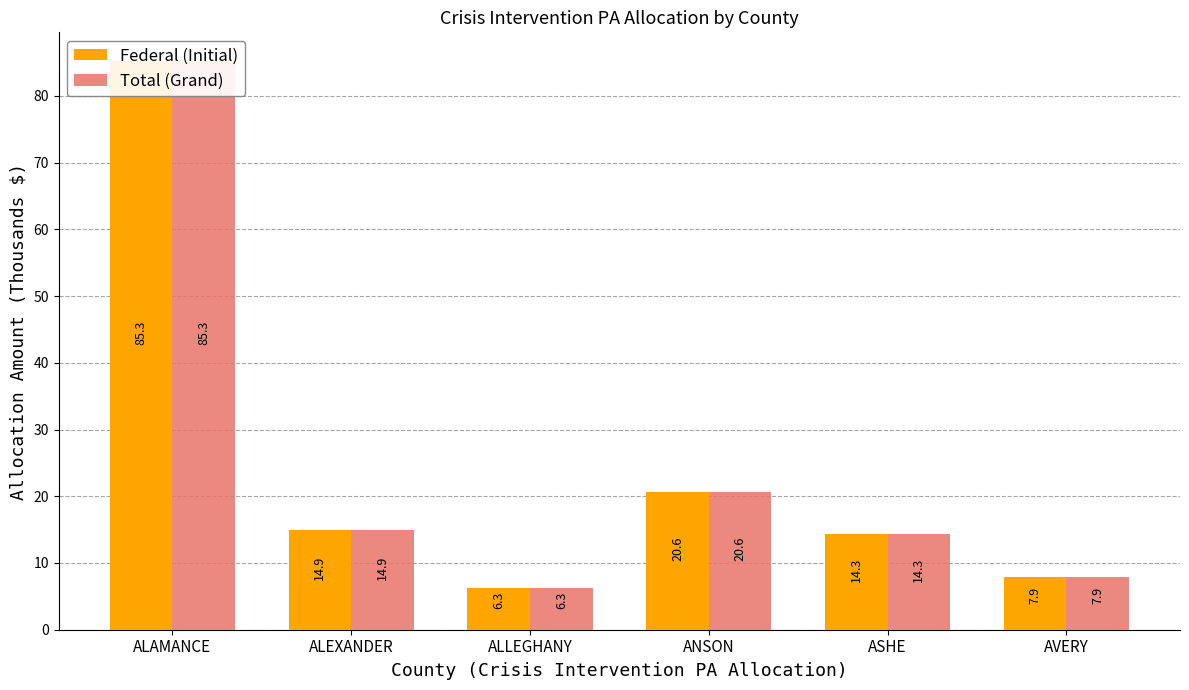

Which series has the widest spread of values?

Federal (Initial)